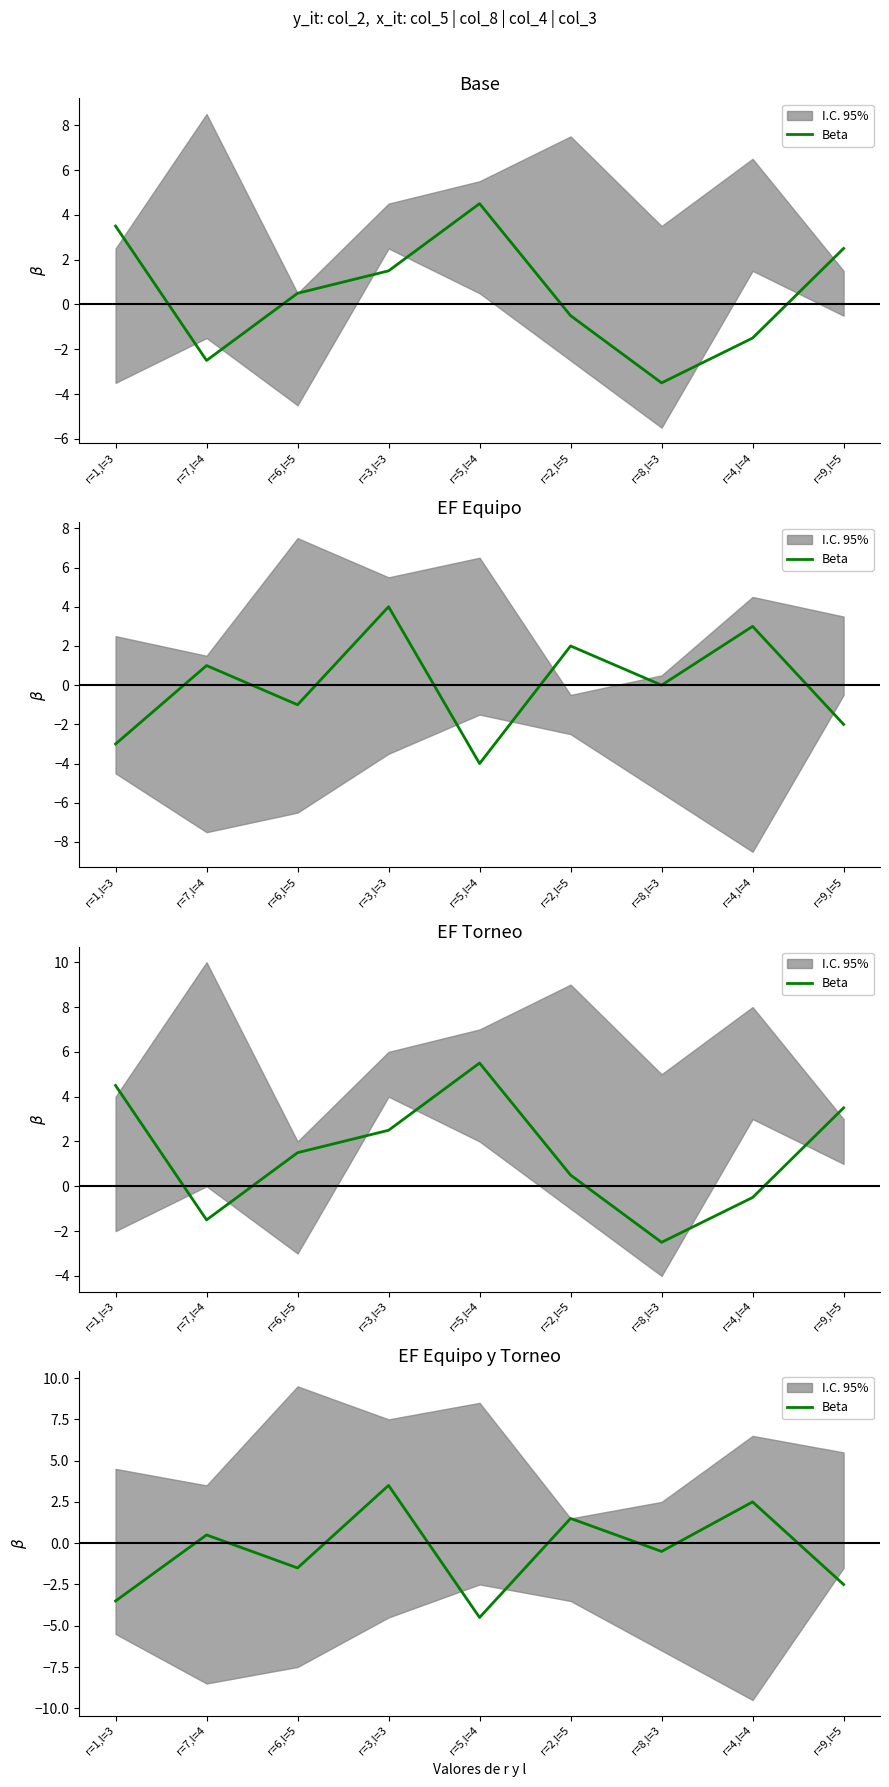

What is the difference between the second highest and minimum values?

7.0